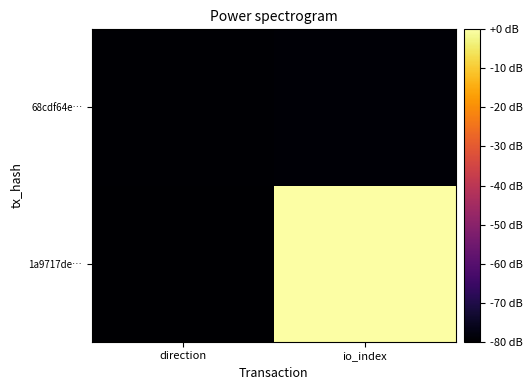

Which category has the highest value across all series?

io_index